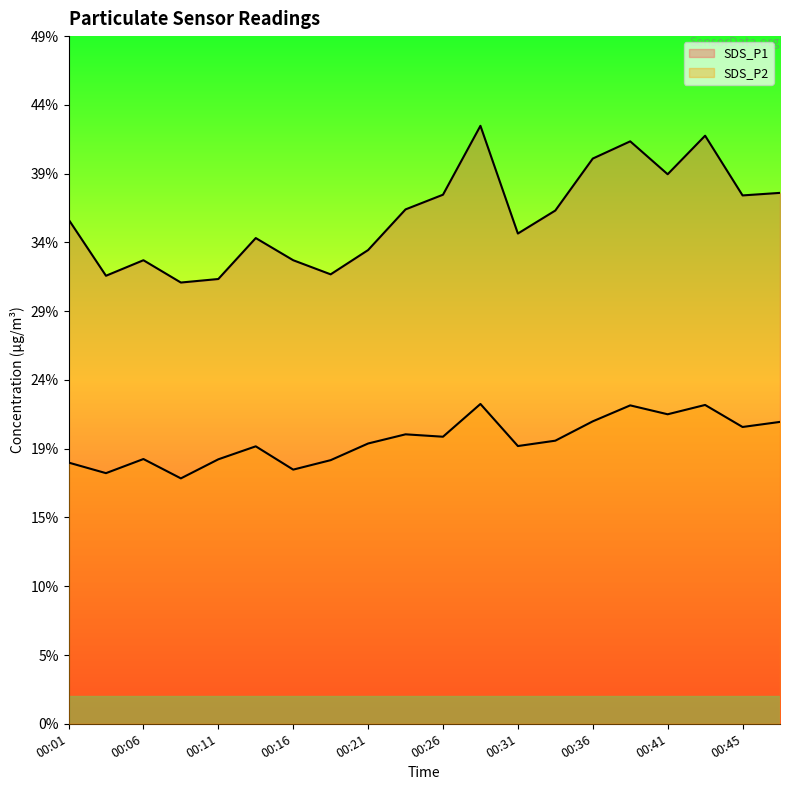

True or false: SDS_P2 and SDS_P1 cross at least once.

False